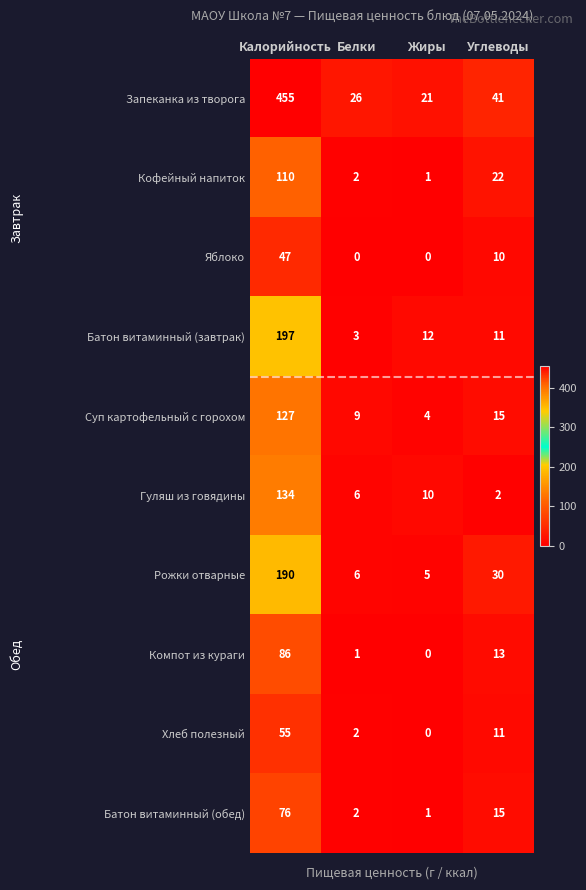

Is it true that Яблоко equals 5 at Углеводы?

False